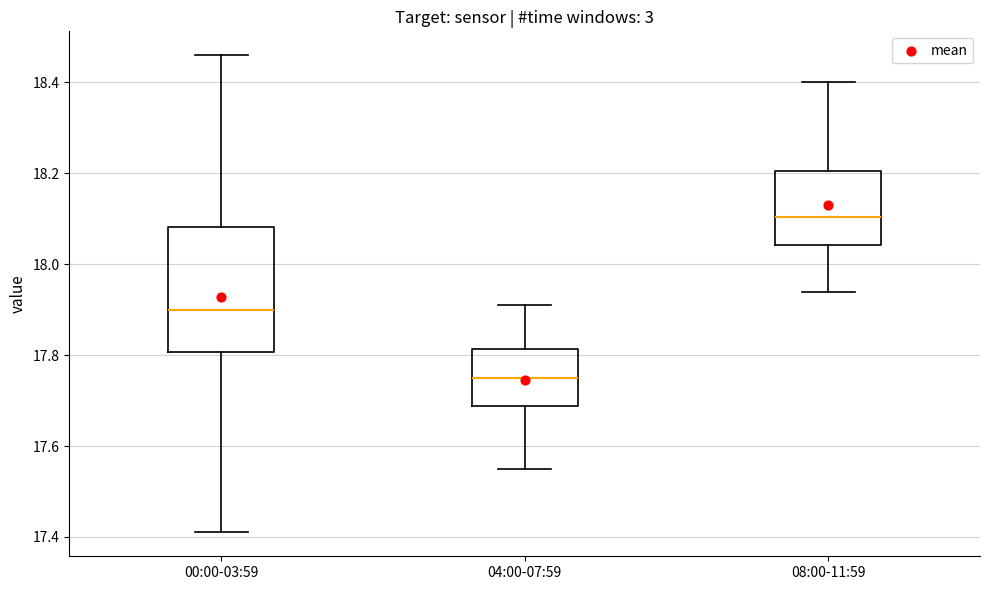

Which box's median line is the lowest?

04:00-07:59